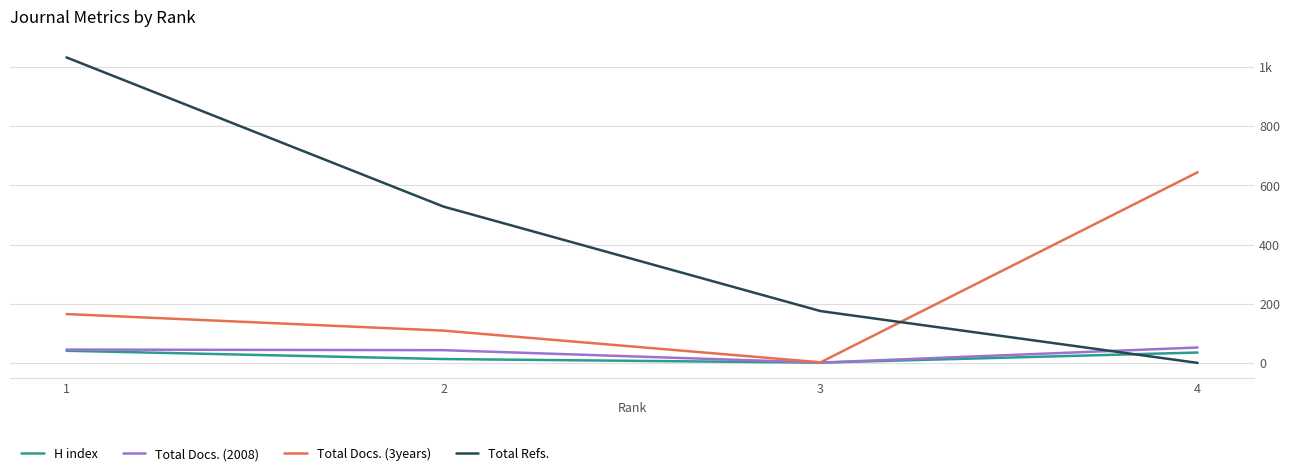

At which label does Total Docs. (3years) first exceed 165?

4